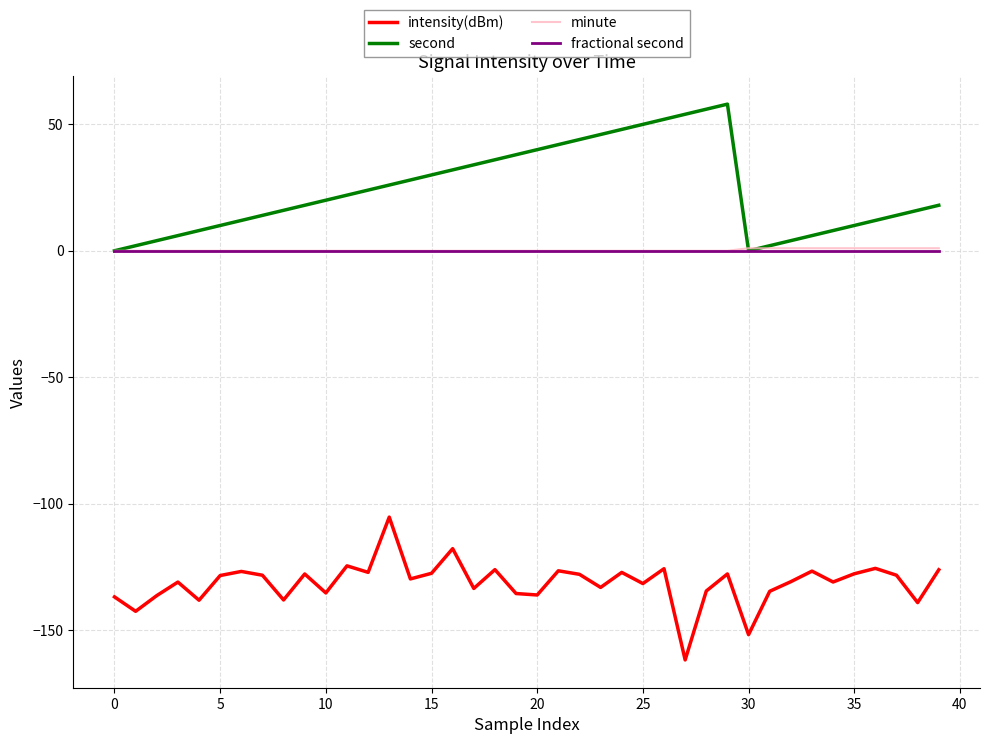

What are all the series names shown in the legend?

intensity(dBm), second, minute, fractional second